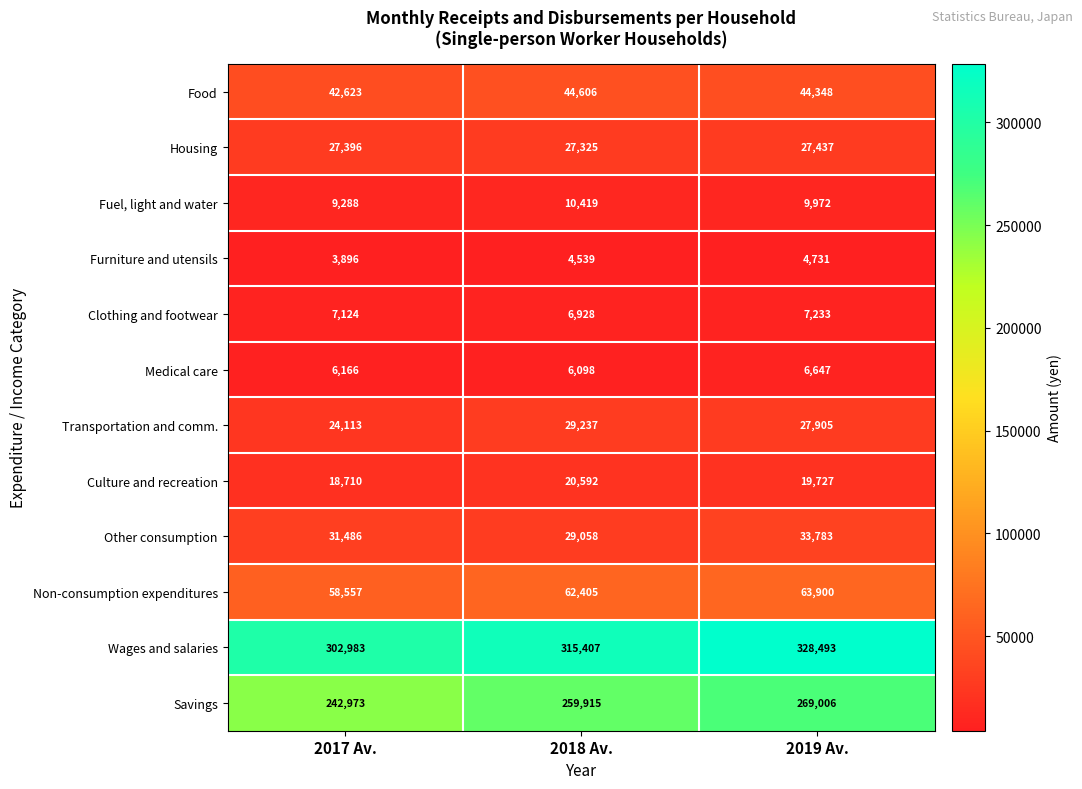

True or false: Other consumption has a value of 29058 at 2018 Av..

True